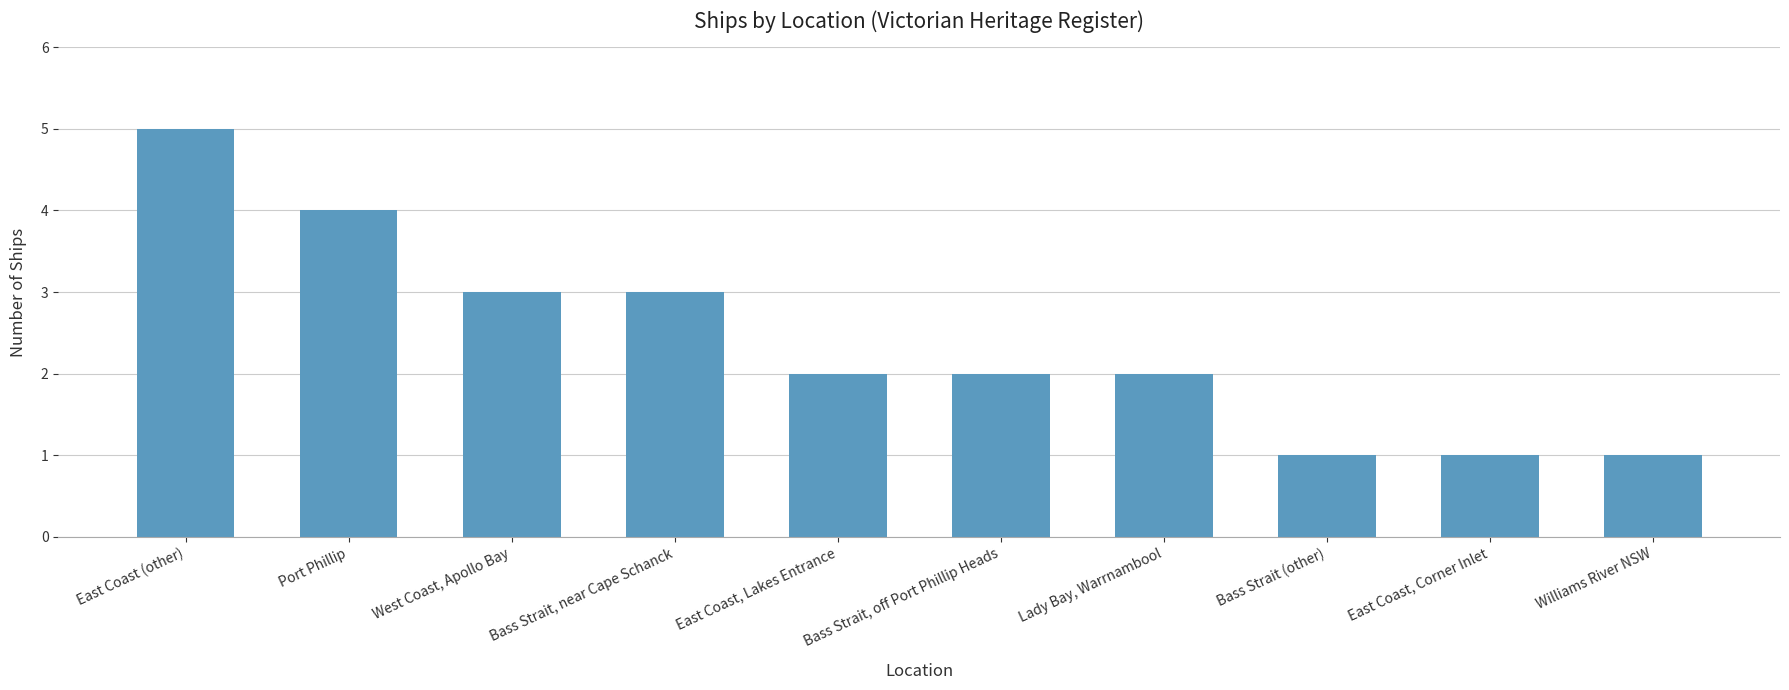

What position from the left is Port Phillip?

2